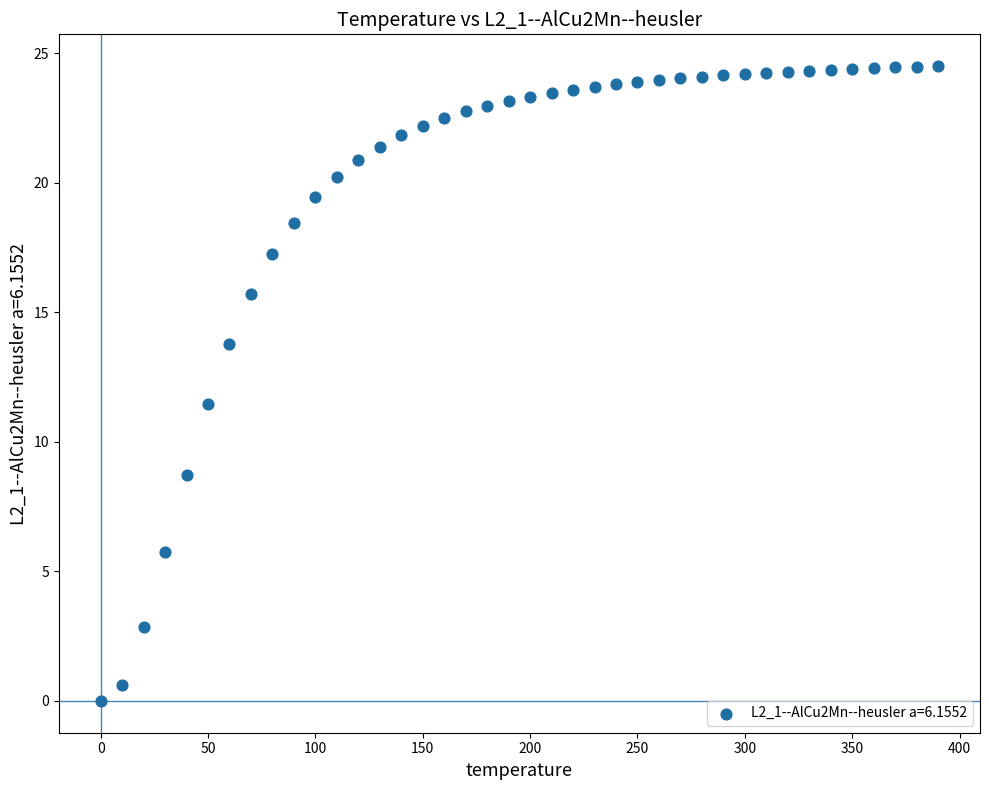

What Y value in the scatter plot is closest to 12?

11.4